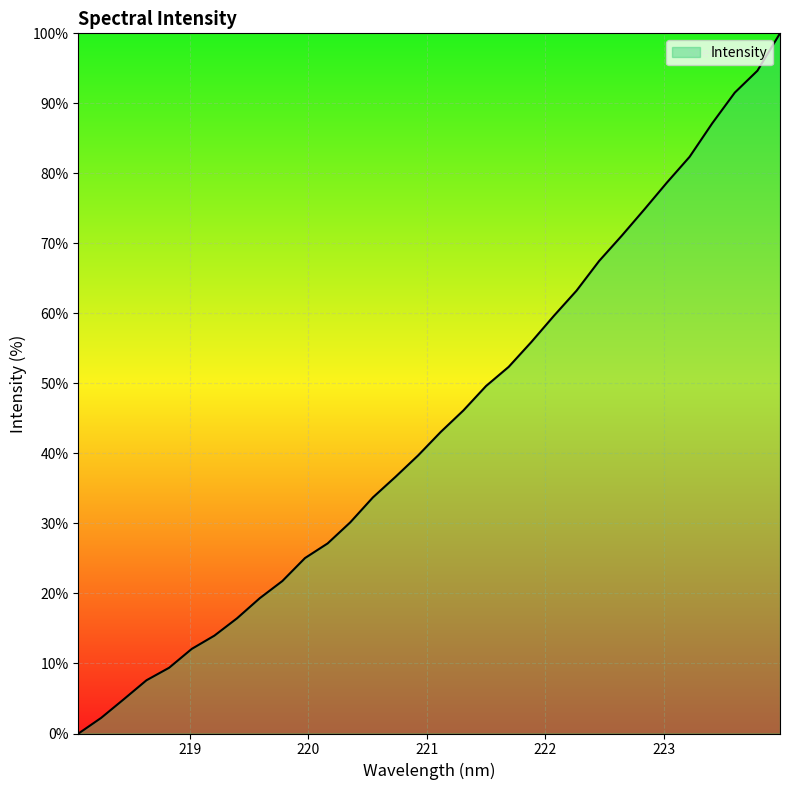

What is the difference between the maximum and minimum values?

100.0